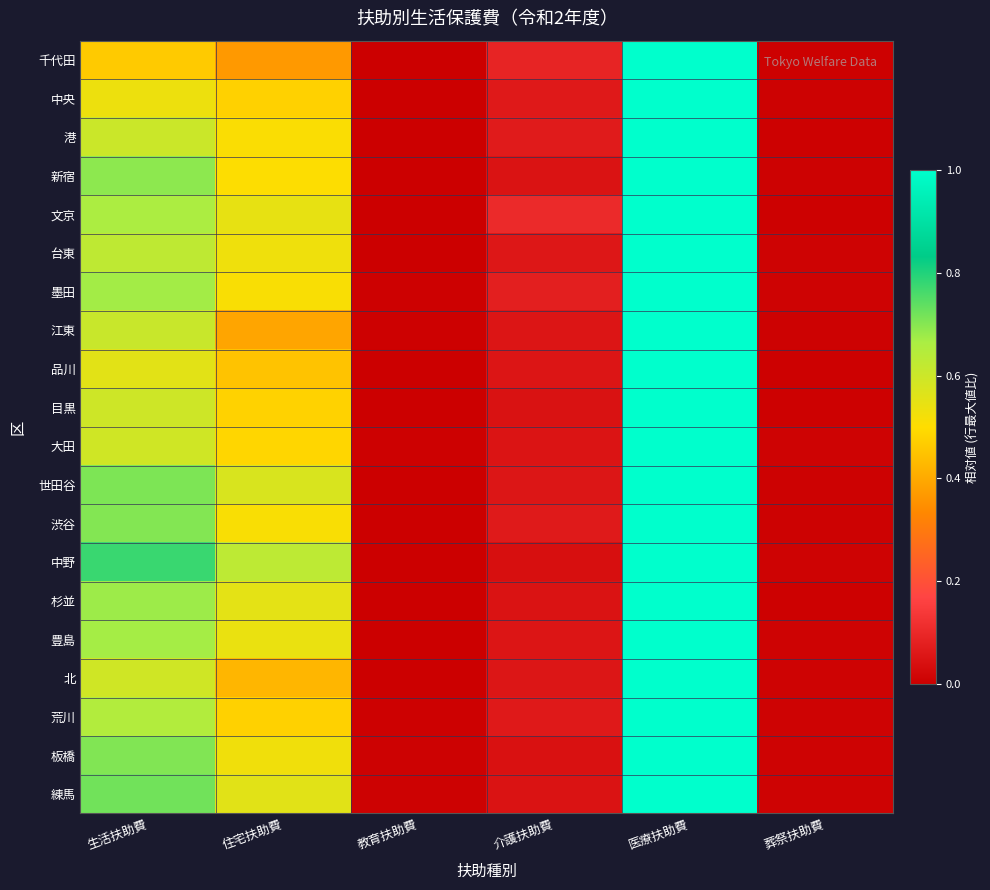

Which series has the widest spread of values?

千代田